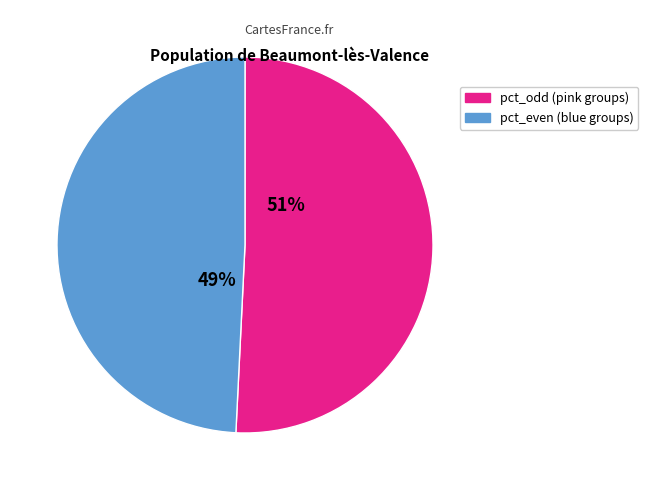

How many segments does this pie chart have?

2